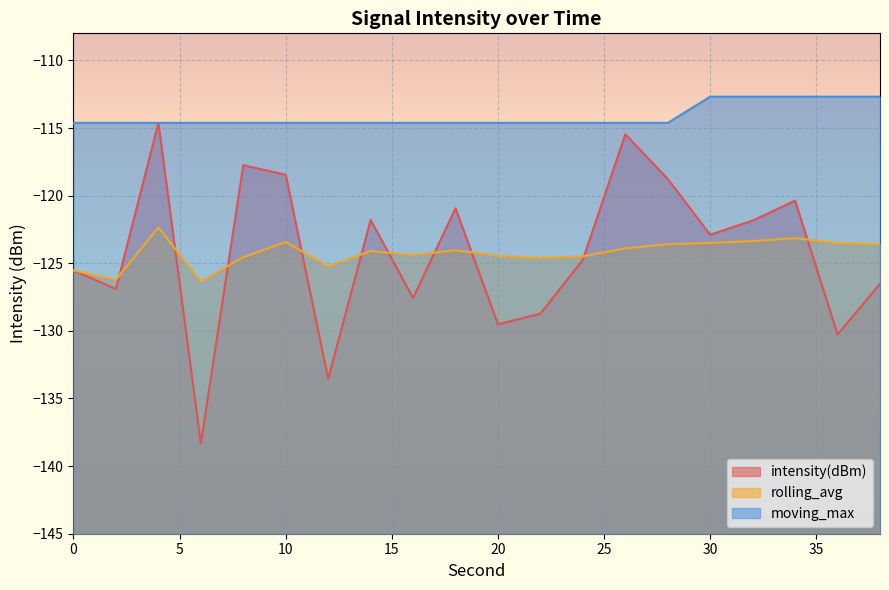

Which series has the widest spread of values?

intensity(dBm)